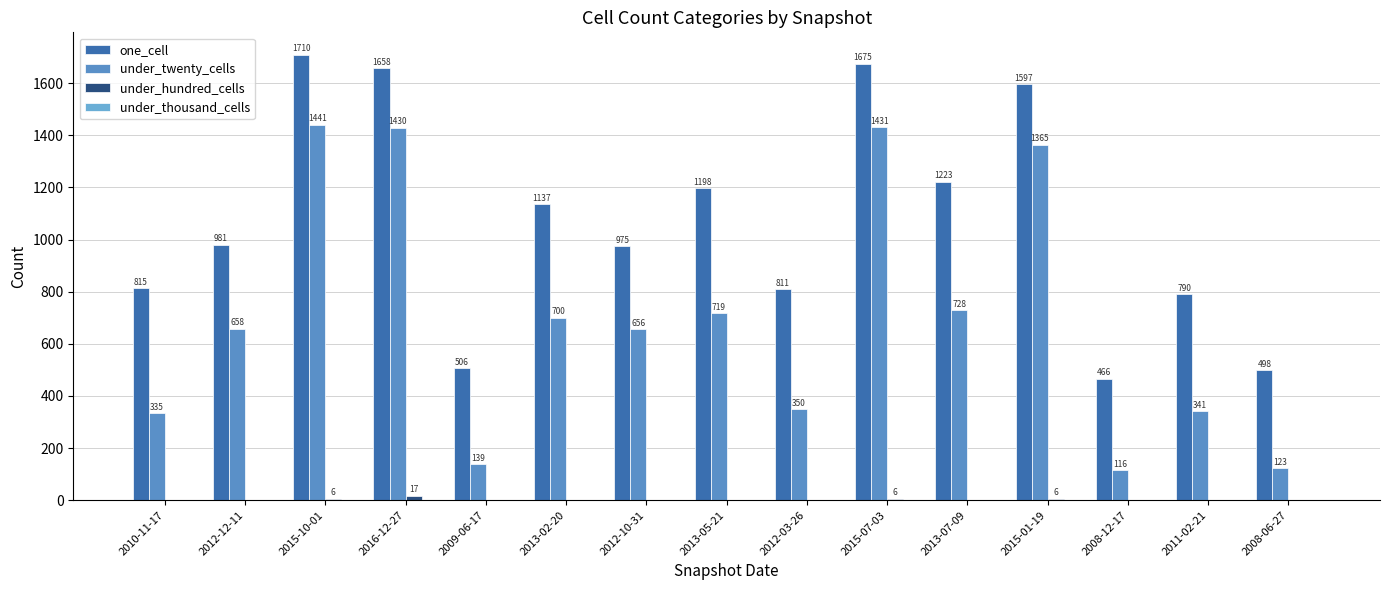

Where is under_twenty_cells nearest to the value 778?

2013-07-09